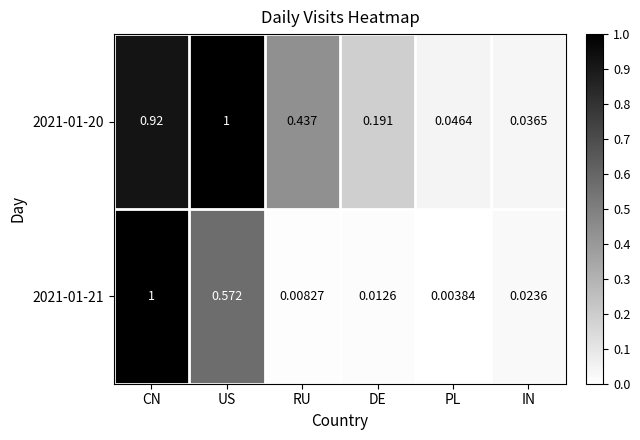

Which category has the lowest value in the 2021-01-21 series?

PL